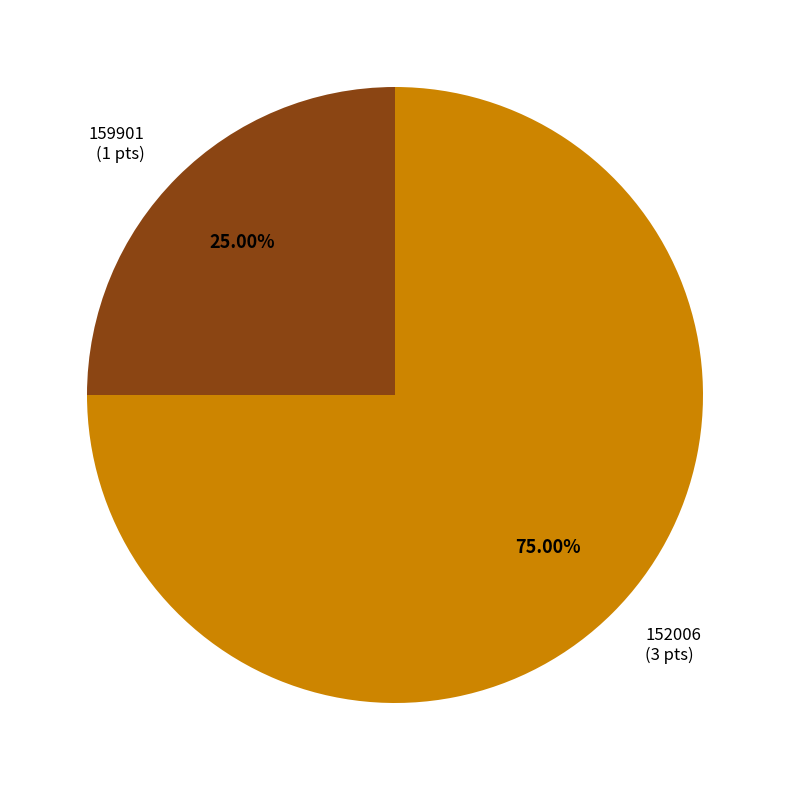

To the nearest percent, what is the average slice percentage?

50%